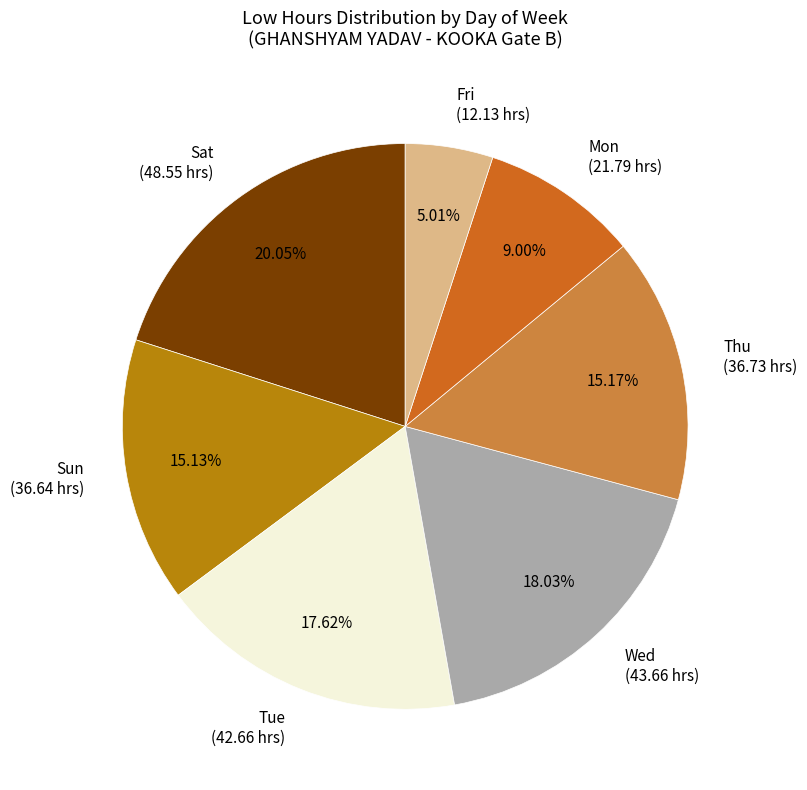

Does any single category account for the majority?

No